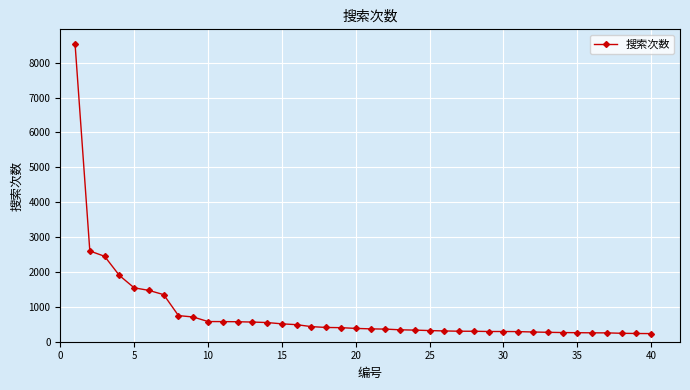

What is the smallest value displayed?

233